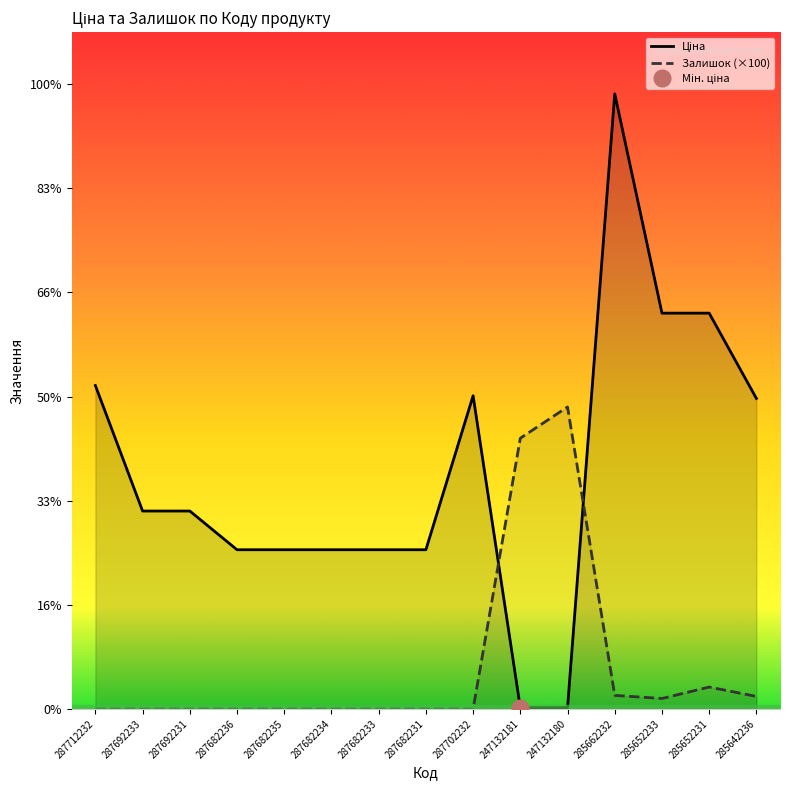

What is the spread (max minus min) of values at 287712232?

31058.4